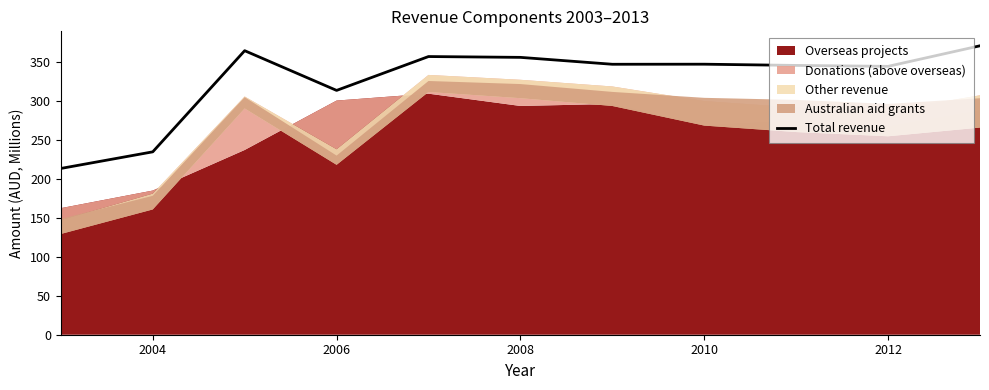

True or false: Total revenue has a value of 618.7 at 2010.

False